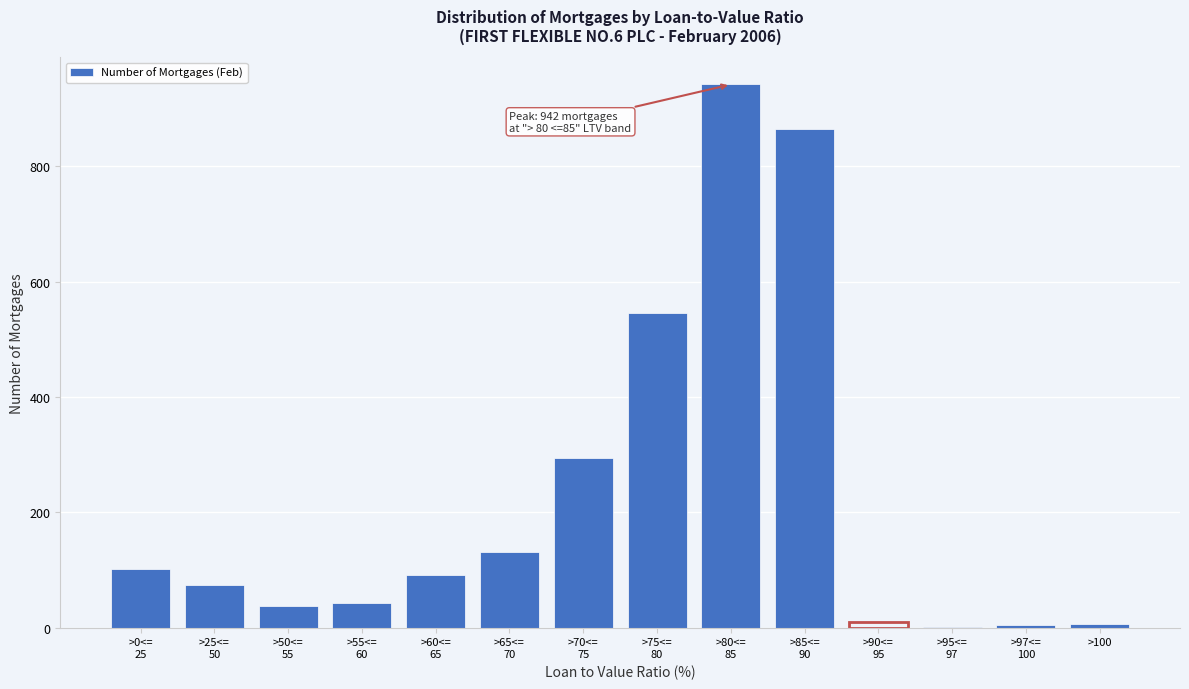

What is the maximum value shown in the chart?

942